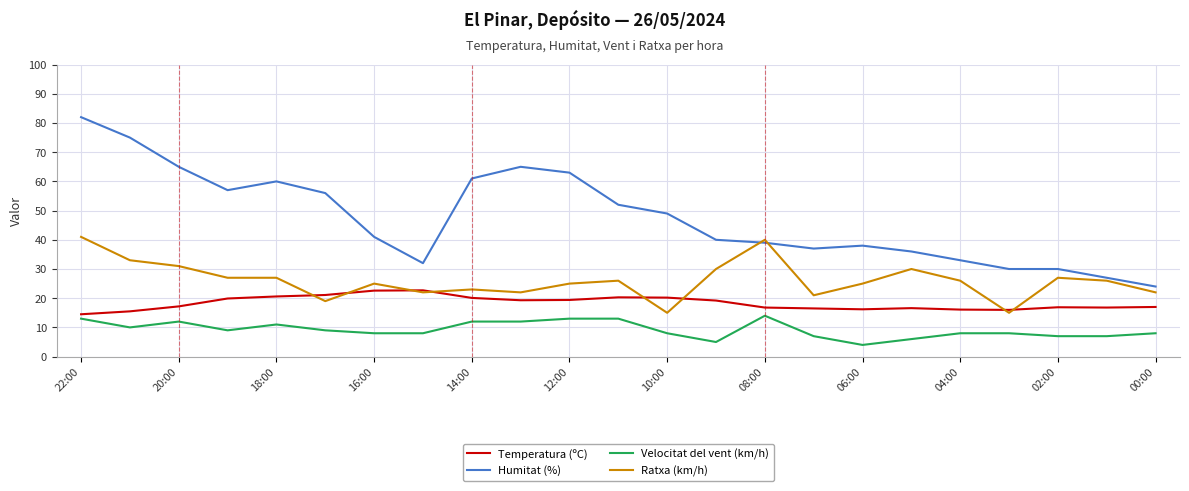

What is the maximum value for Humitat (%)?

82.0